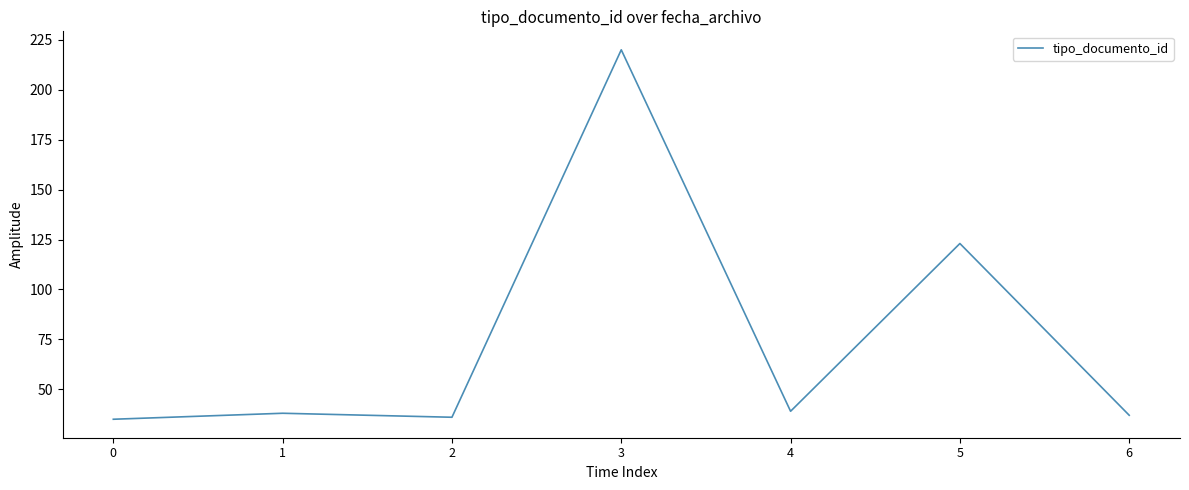

Where is the first local maximum?

1